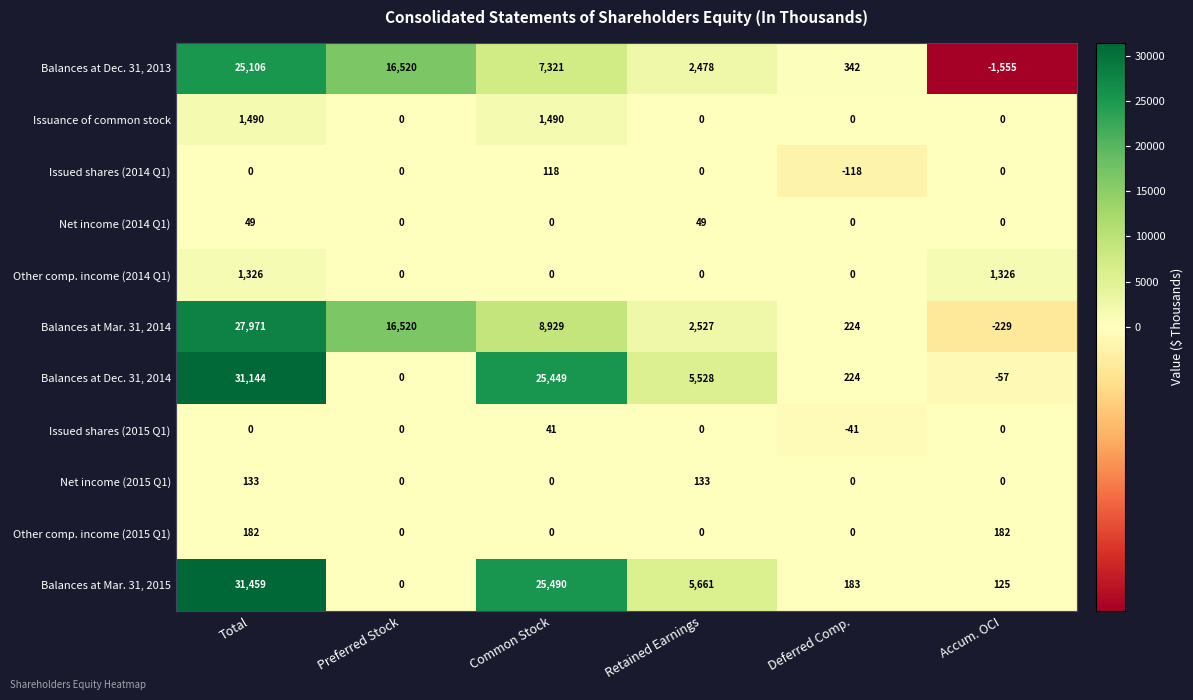

Which series changed the most between Total and Preferred Stock?

Balances at Mar. 31, 2015